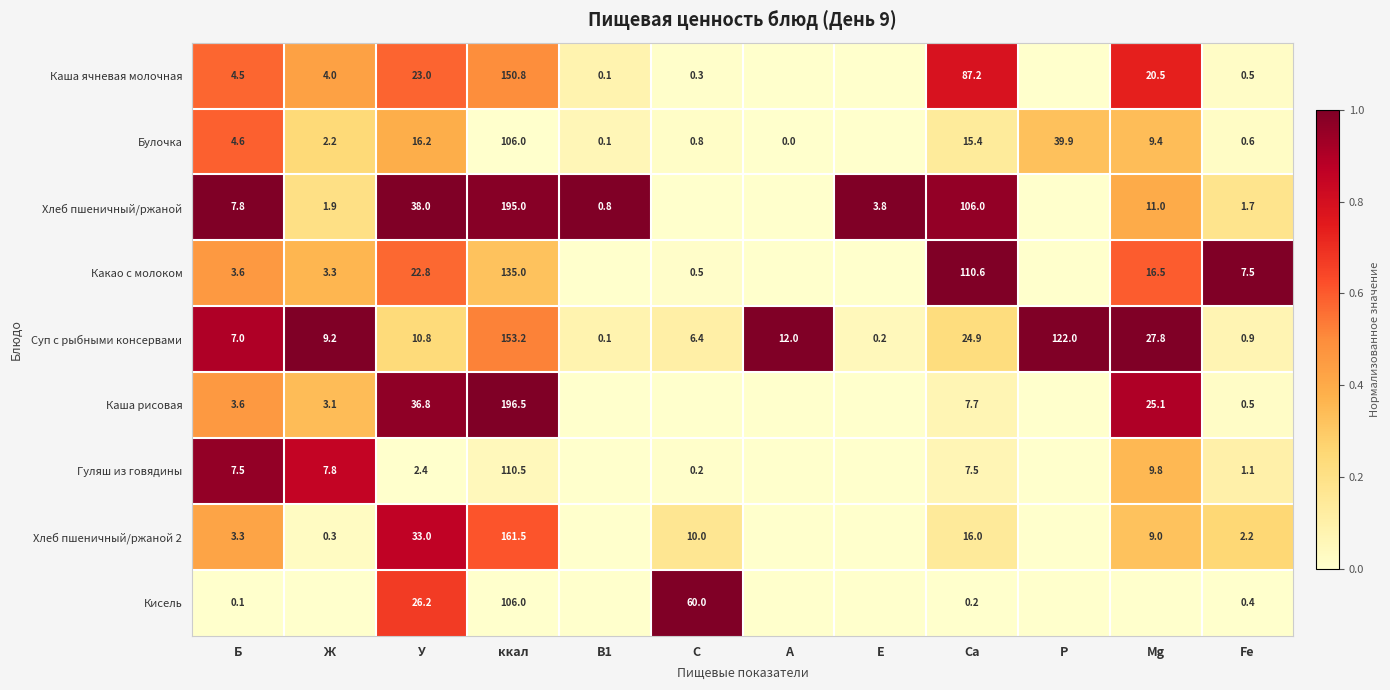

Is it true that Булочка equals 174.4 at ккал?

False